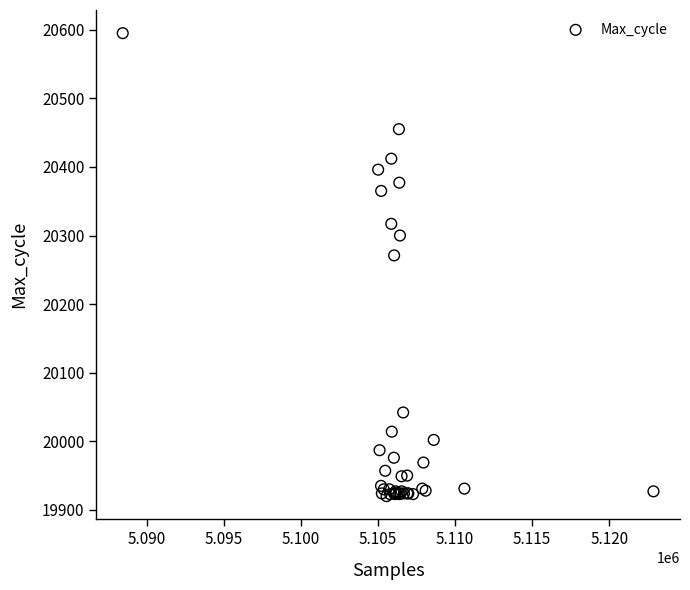

What Y value in the scatter plot is closest to 20257?

20271